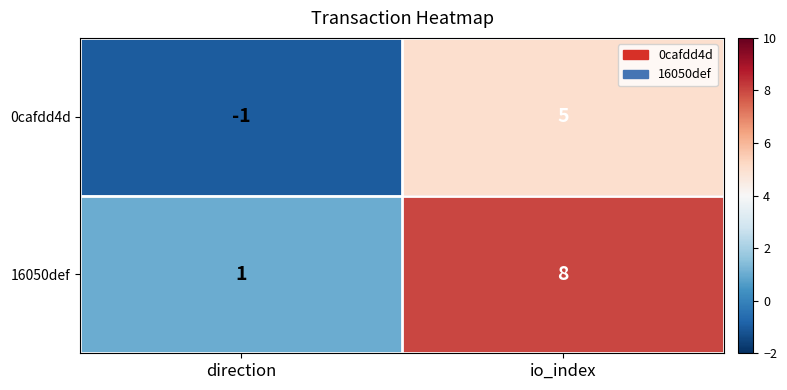

How many values in the 16050def series are below 8?

1